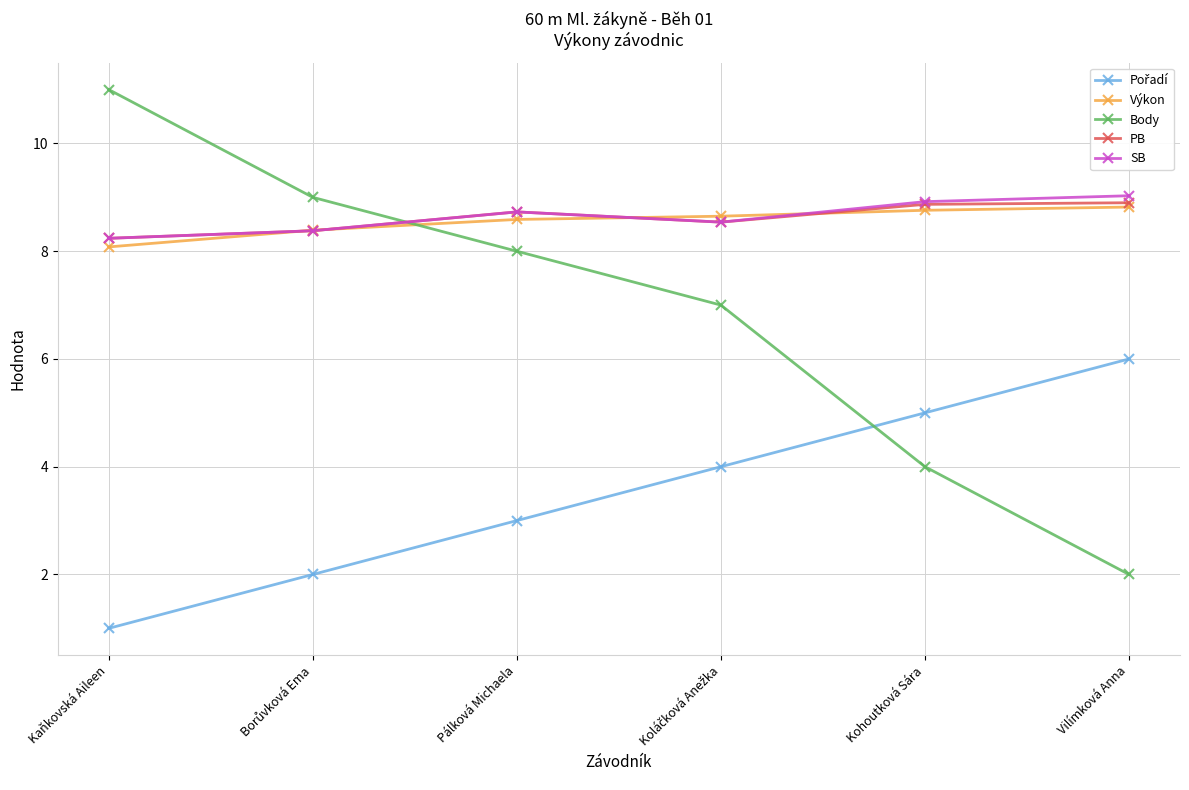

How many times do Výkon and Body cross each other?

1